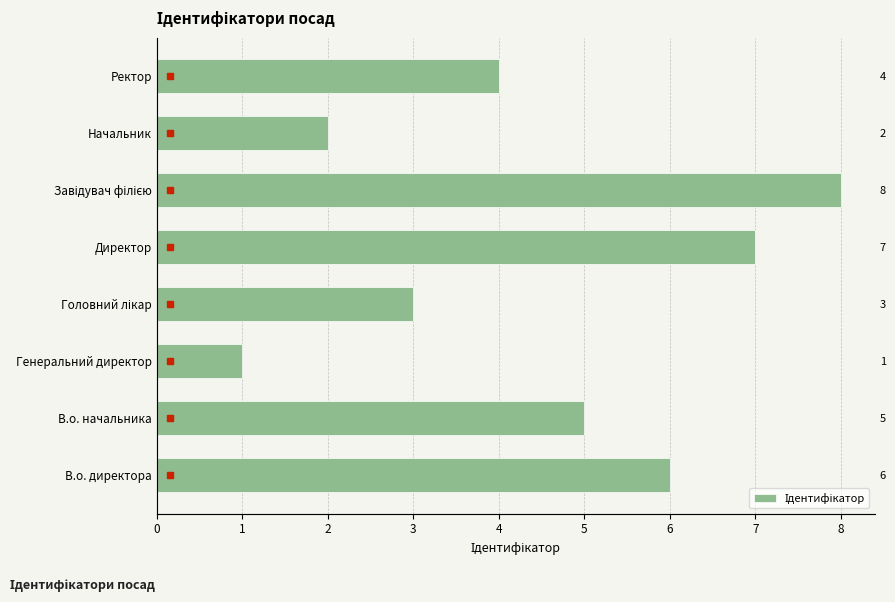

What is the difference between the values at Ректор and Головний лікар?

1